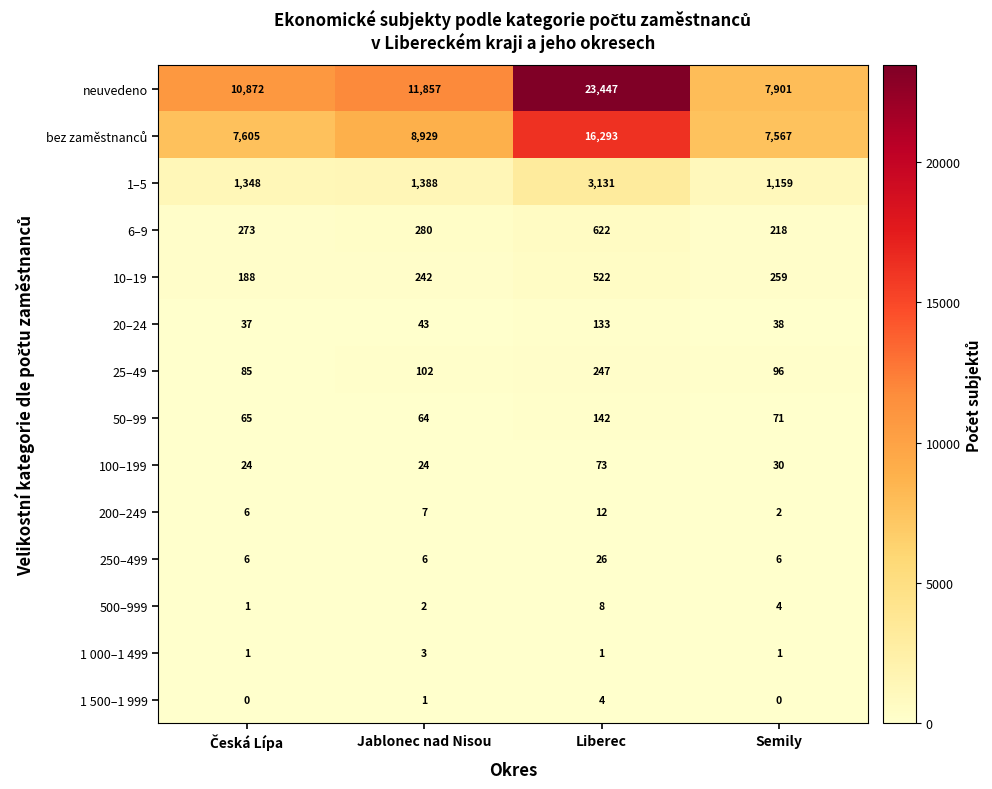

At how many categories does at least one series exceed 9037?

3